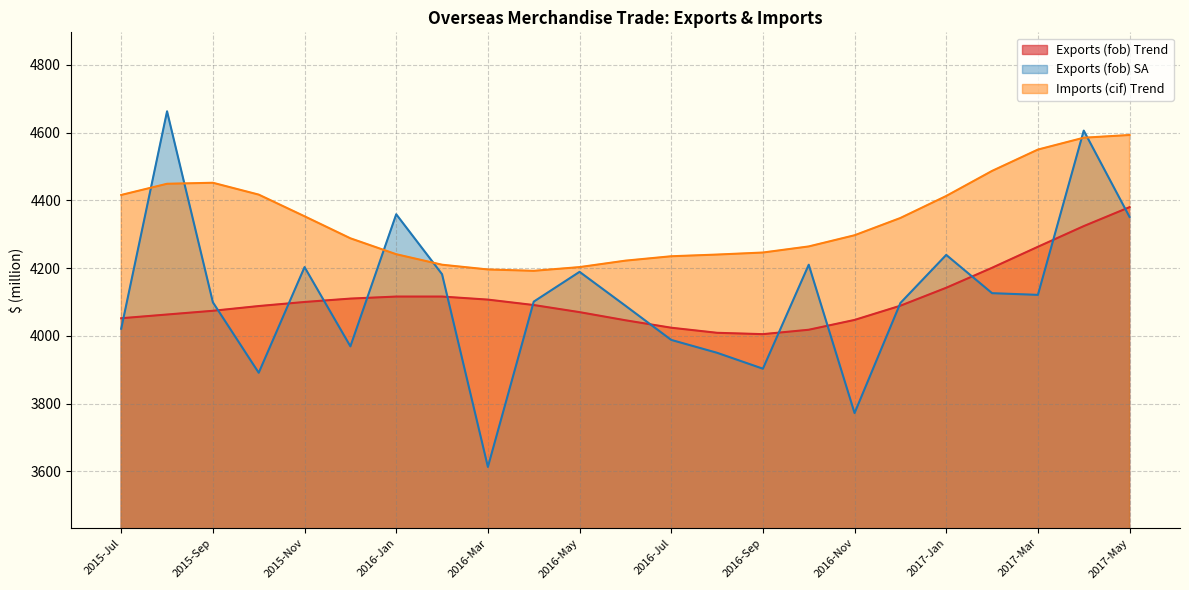

At which category is the sum across all series the highest?

2017-Apr